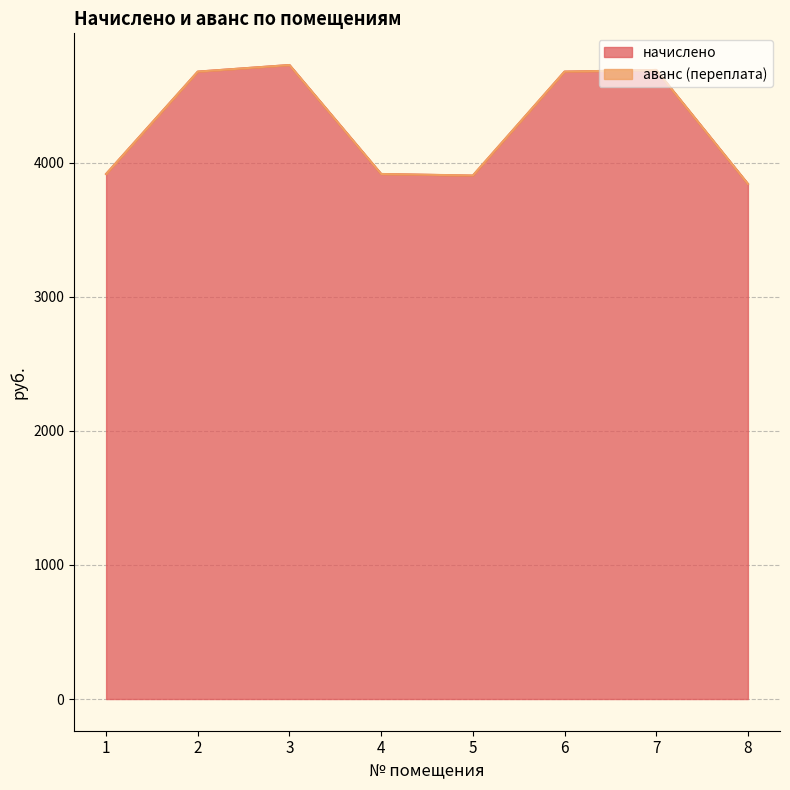

The chart shows a value of 1946.5 at 5. True or false?

False